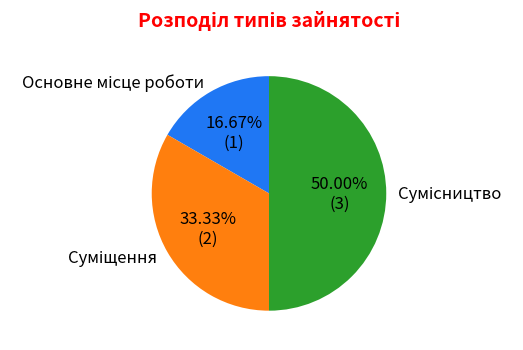

To the nearest percent, what percentage of the pie is Основне місце роботи?

17%